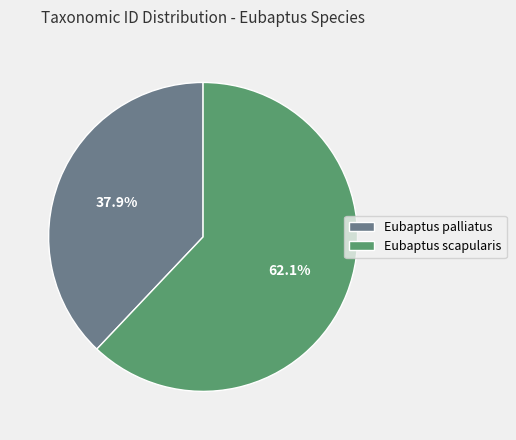

How many segments does this pie chart have?

2